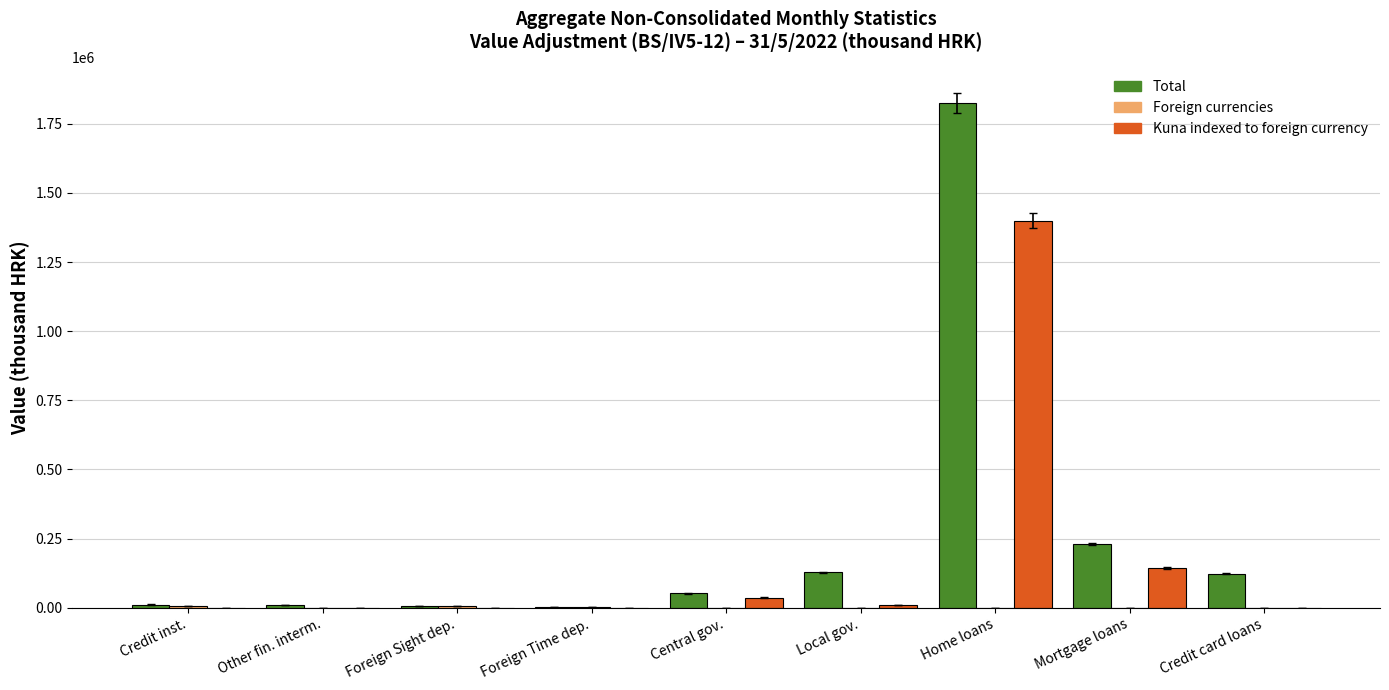

The value of Total at Mortgage loans is 230023. True or false?

True